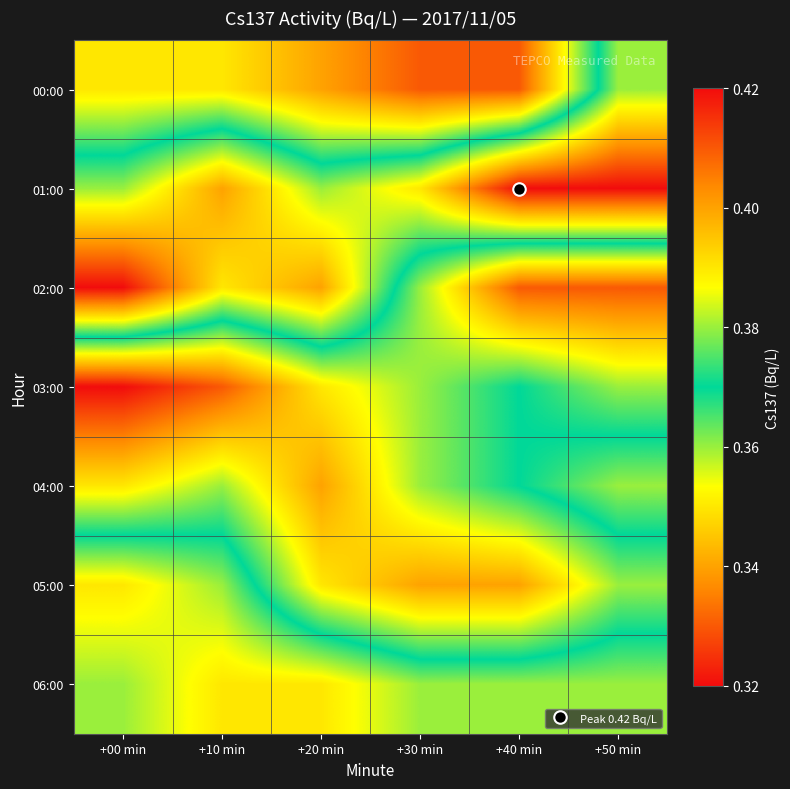

Rank the series by their maximum value, from highest to lowest.

01:00, 02:00, 05:00, 06:00, 00:00, 04:00, 03:00